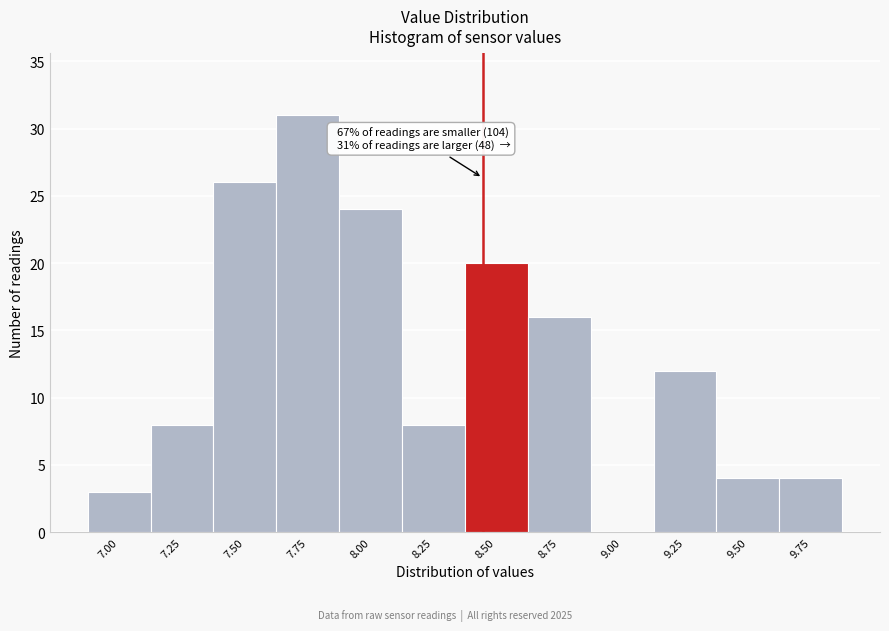

What is the ratio of the value at 8.50 to the value at 7.50?

0.8